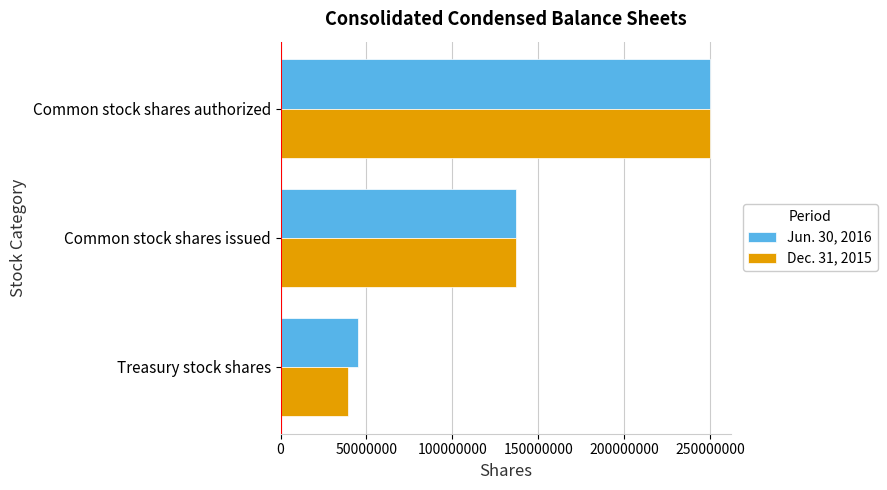

Is the value of Jun. 30, 2016 at Common stock shares authorized greater than the value of Dec. 31, 2015 at Common stock shares issued?

Yes